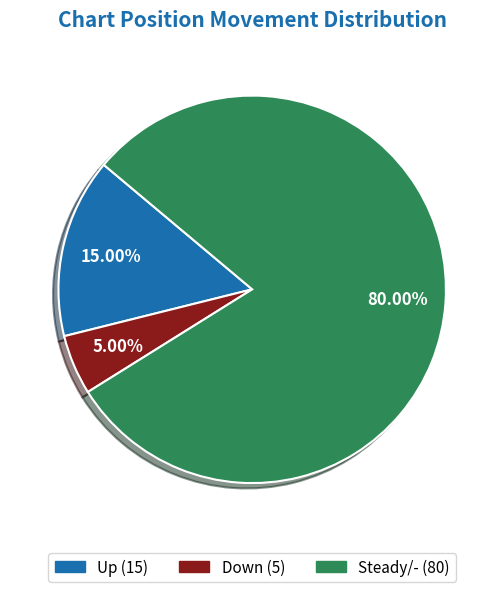

Is there a majority slice in this chart?

Yes